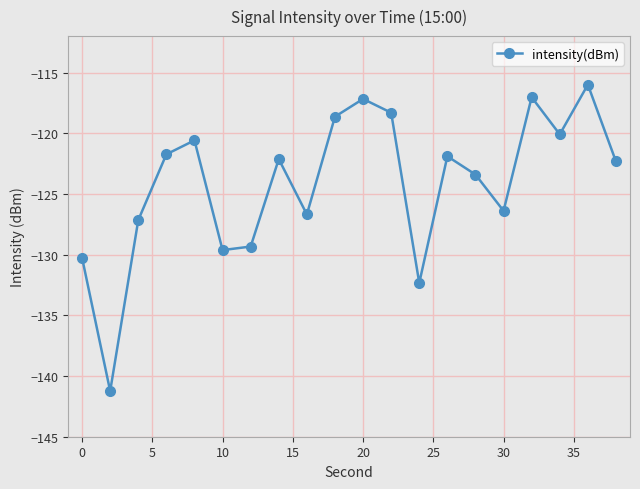

What is the minimum value shown in the chart?

-141.2